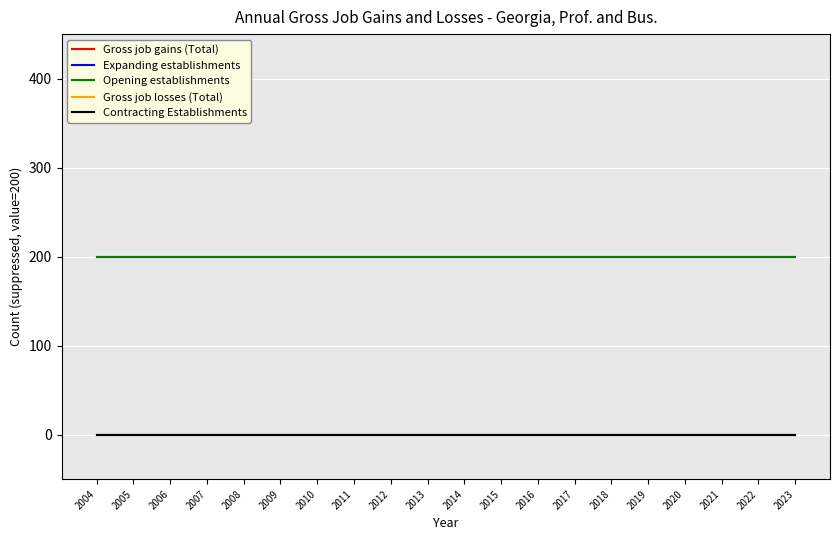

At which label does Expanding establishments reach its minimum?

2004